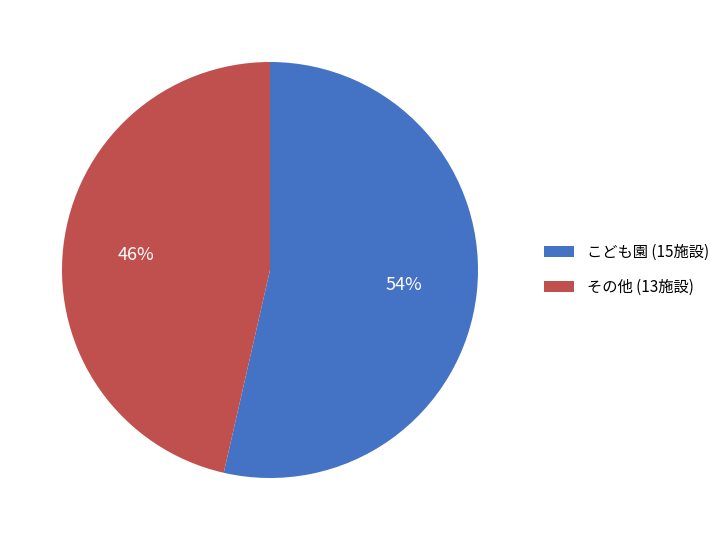

Combined, do その他 (13施設) and こども園 (15施設) account for over 50%?

Yes